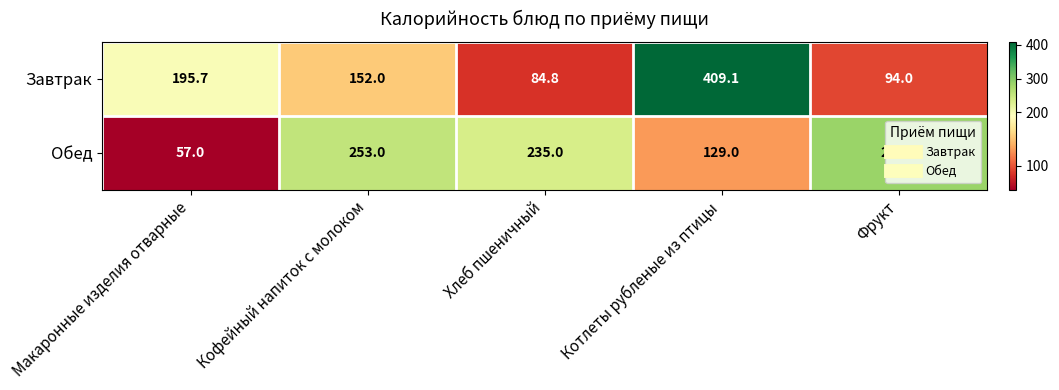

What is the sum of the Обед values at Котлеты рубленые из птицы and Хлеб пшеничный?

364.0